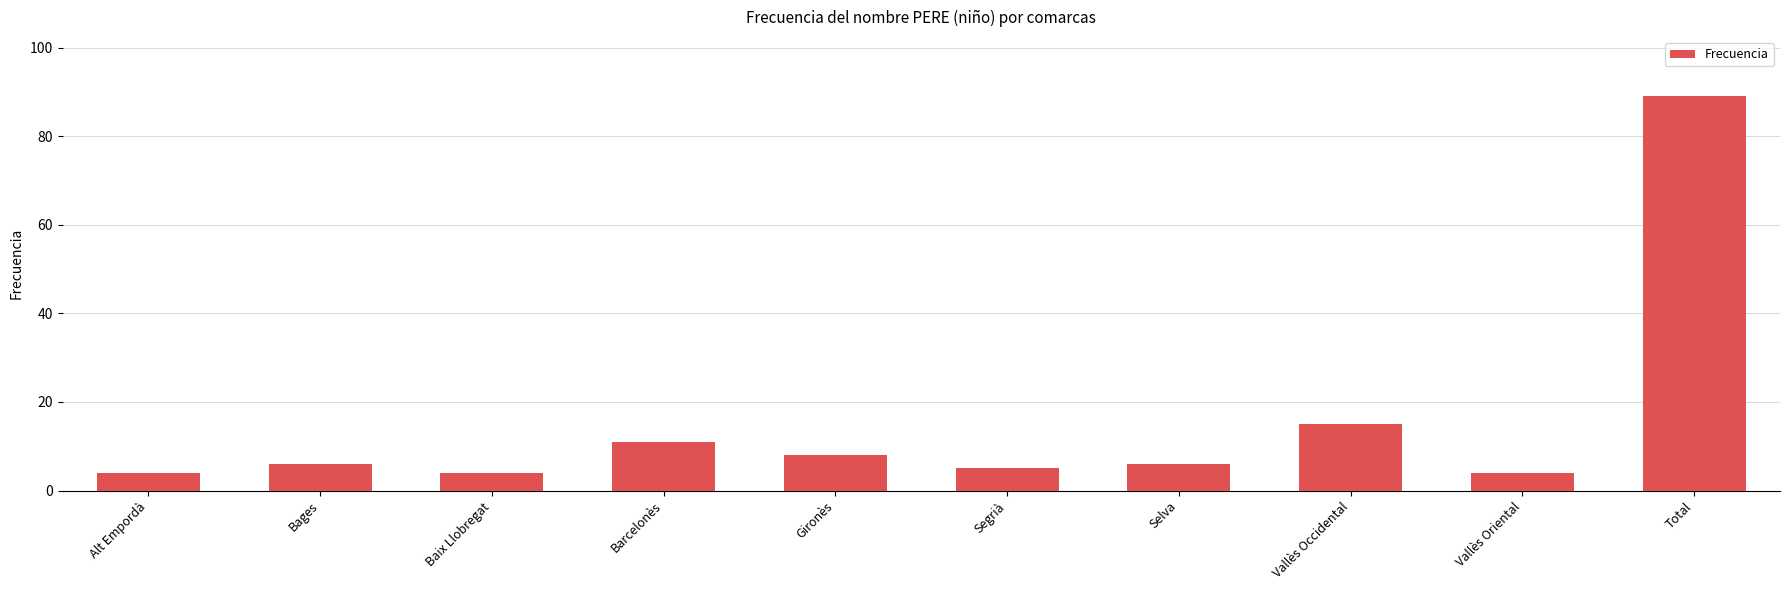

The value at Segrià is 5. True or false?

True